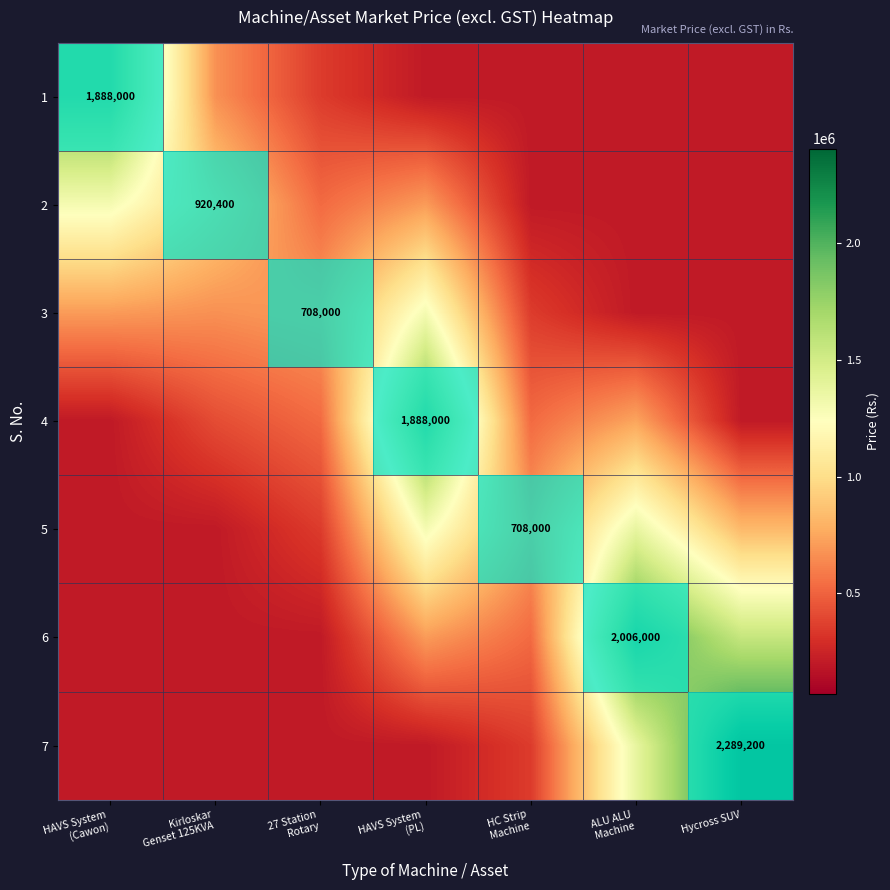

How many distinct data groups are displayed?

7